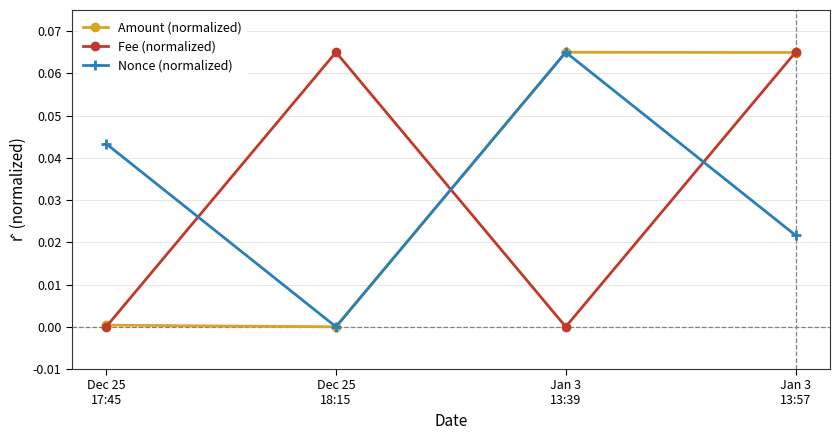

How many times do Nonce (normalized) and Fee (normalized) cross each other?

3